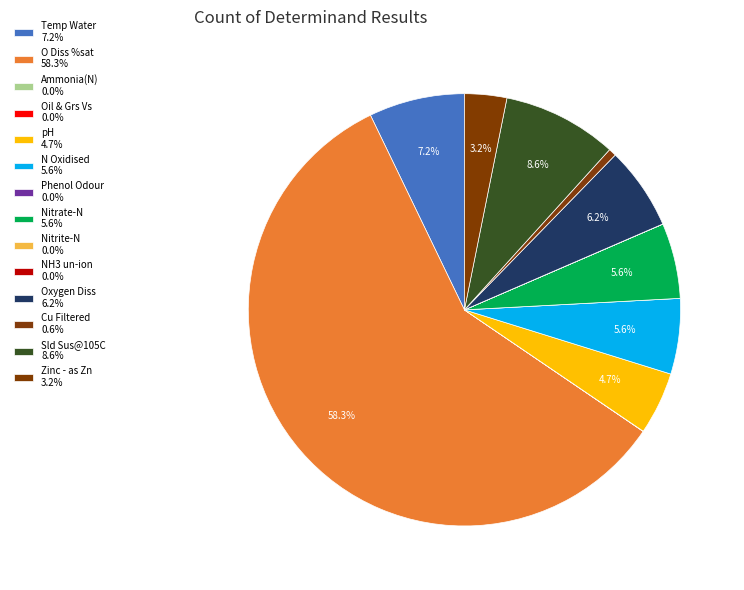

The Phenol Odour slice represents 13% of the pie. True or false?

False